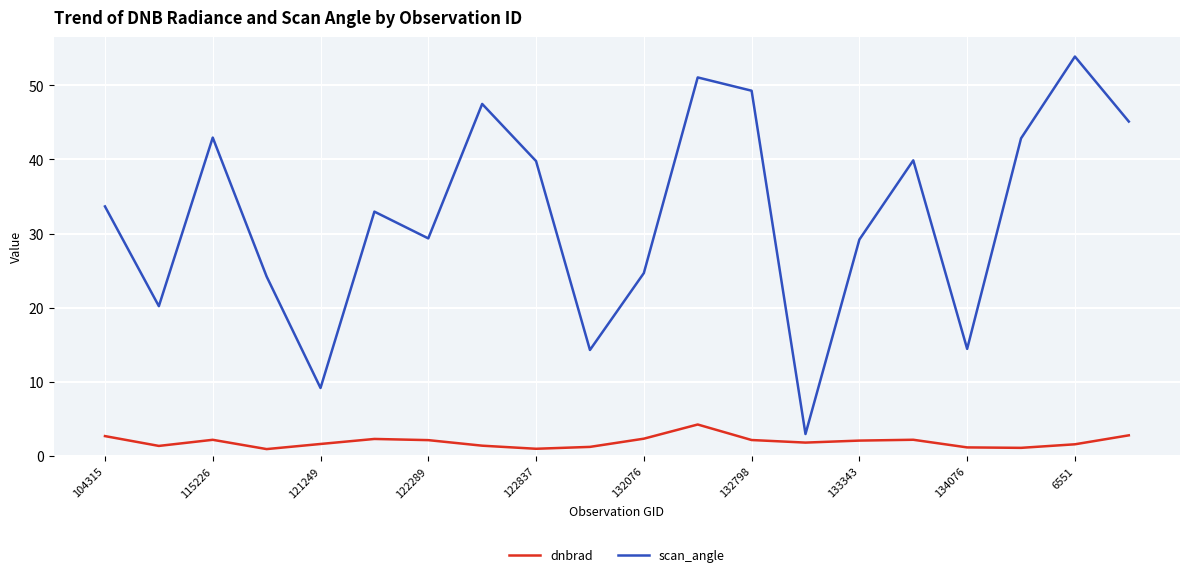

True or false: scan_angle and dnbrad intersect in this chart.

False